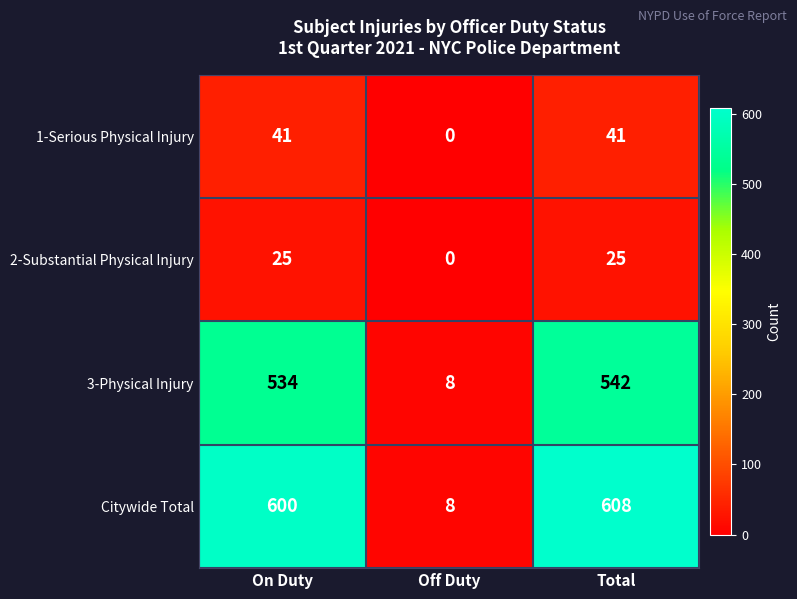

Which series has the largest total across all categories?

Citywide Total